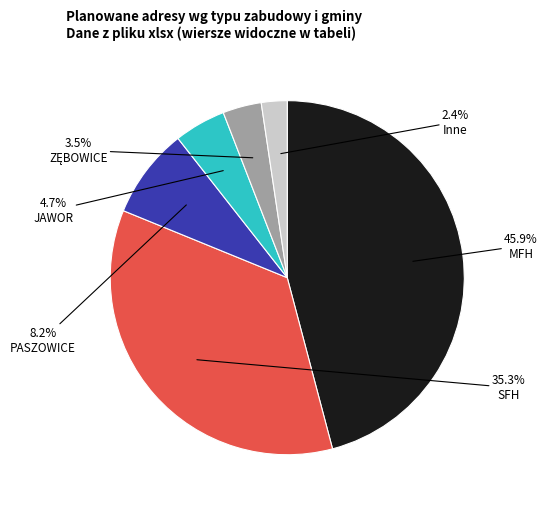

Is there a majority slice in this chart?

No